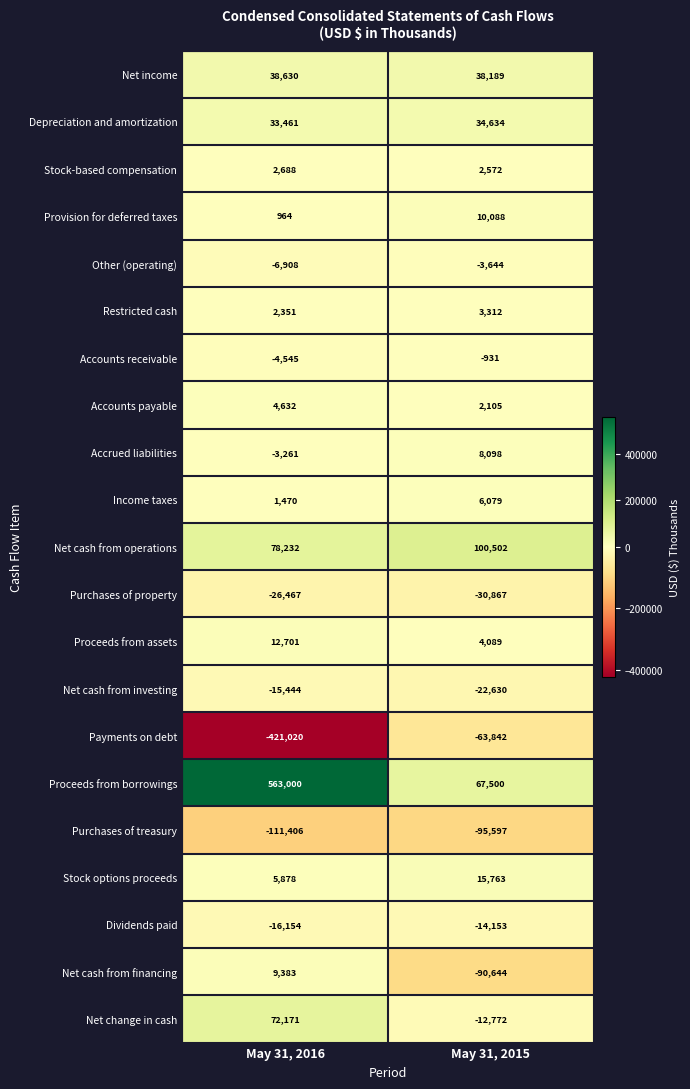

Rank the series at May 31, 2016 from lowest to highest value.

Payments on debt, Purchases of treasury, Purchases of property, Dividends paid, Net cash from investing, Other (operating), Accounts receivable, Accrued liabilities, Provision for deferred taxes, Income taxes, Restricted cash, Stock-based compensation, Accounts payable, Stock options proceeds, Net cash from financing, Proceeds from assets, Depreciation and amortization, Net income, Net change in cash, Net cash from operations, Proceeds from borrowings